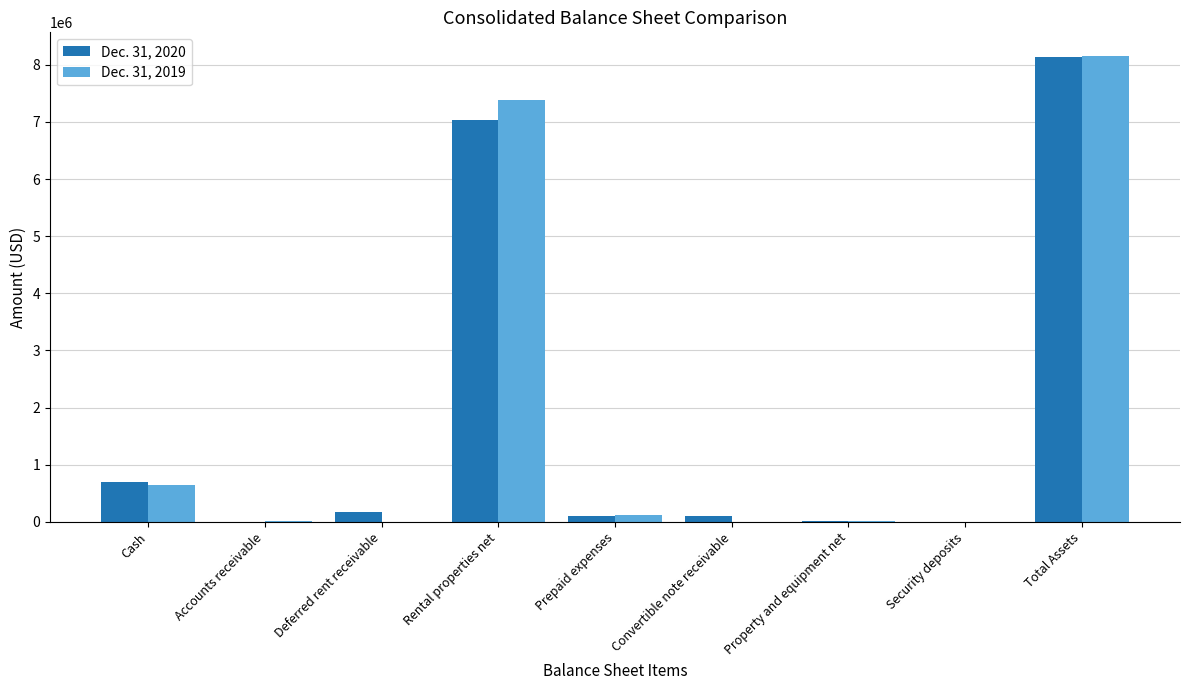

The Dec. 31, 2019 series shows 8159503 at Total Assets. True or false?

True